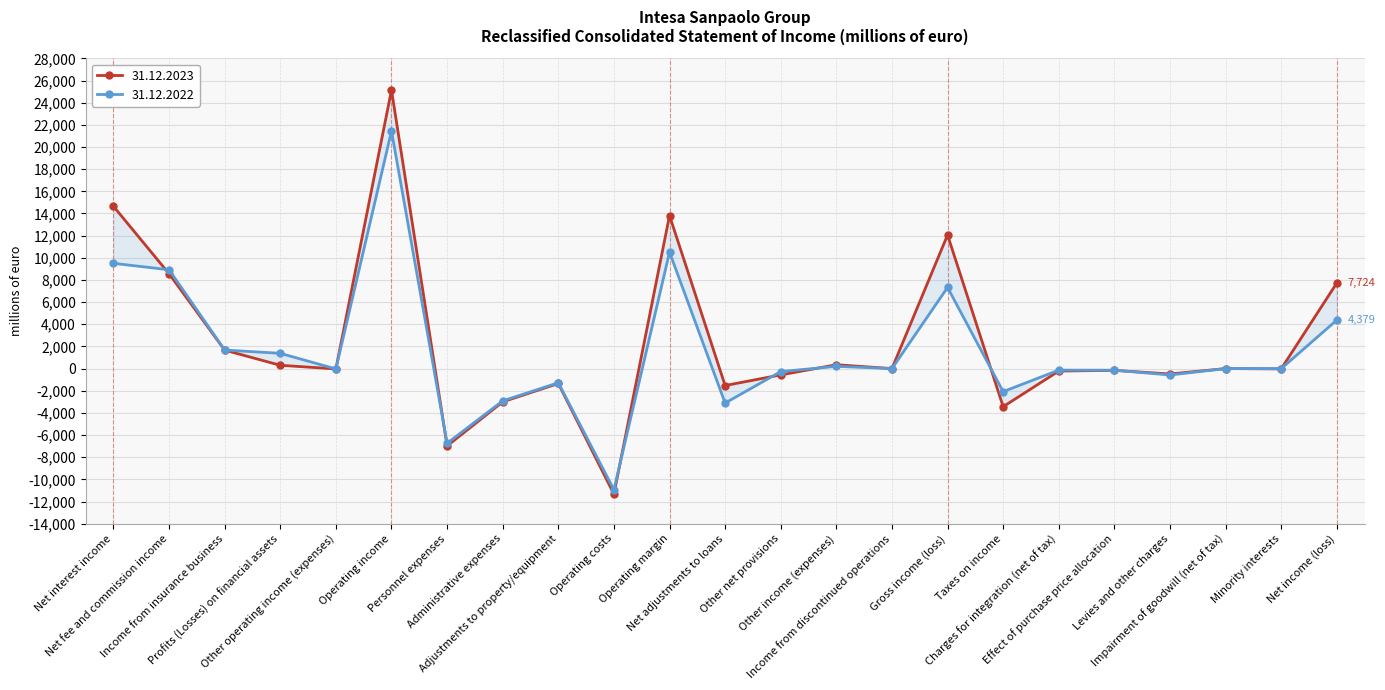

What is the greatest value displayed?

25138